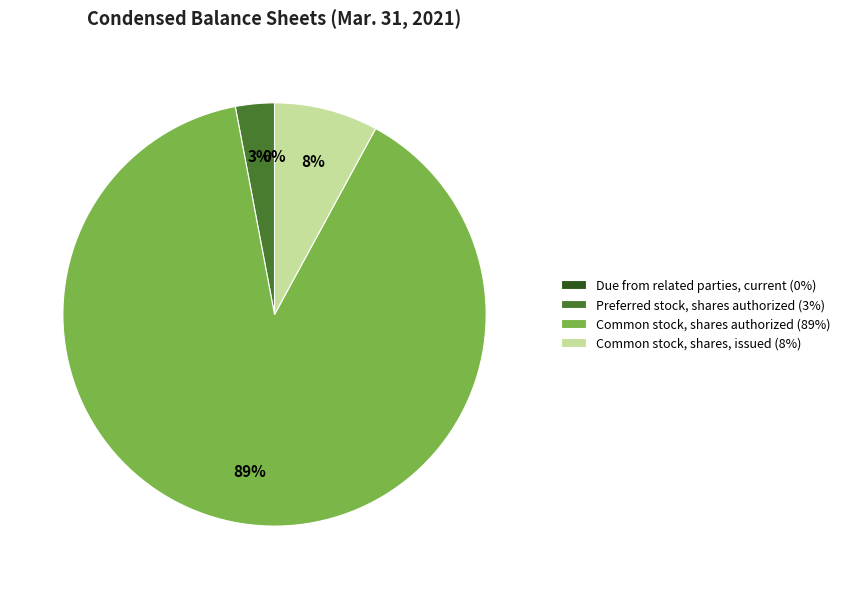

The Common stock, shares authorized slice represents 89% of the pie. True or false?

True